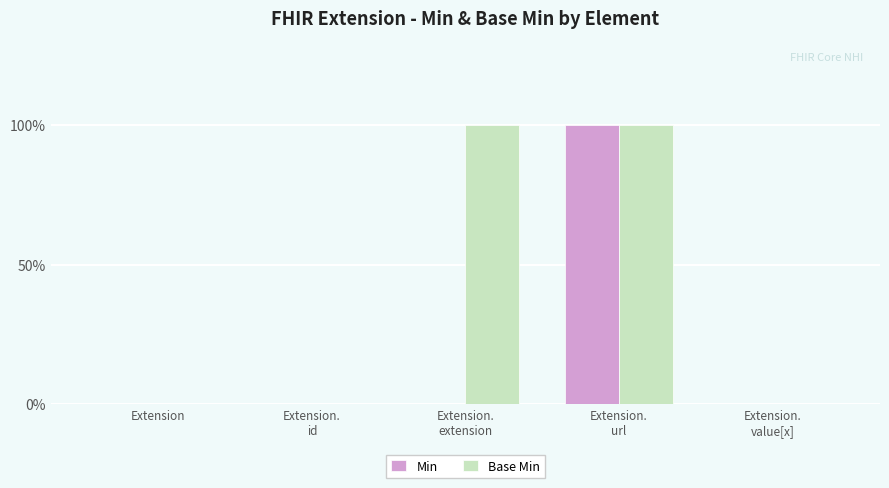

Between Extension and Extension.
id, which series saw the biggest shift?

Min